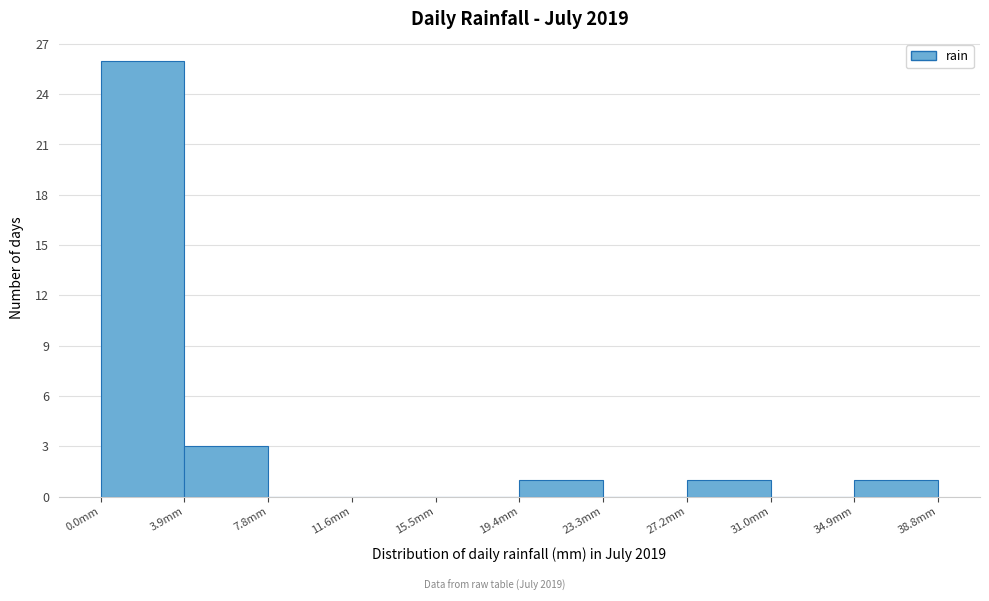

Reading left to right, list every bar in this chart as the range it spans on the x-axis followed by its height. Neither the bar edges nor the heights are printed on the chart, so give them approximately, as read against the axes.

0.0 to 4.0: 26
4.0 to 8.0: 3
8.0 to 11.5: 0
11.5 to 15.5: 0
15.5 to 19.5: 0
19.5 to 23.5: 1
23.5 to 27.0: 0
27.0 to 31.0: 1
31.0 to 35.0: 0
35.0 to 39.0: 1